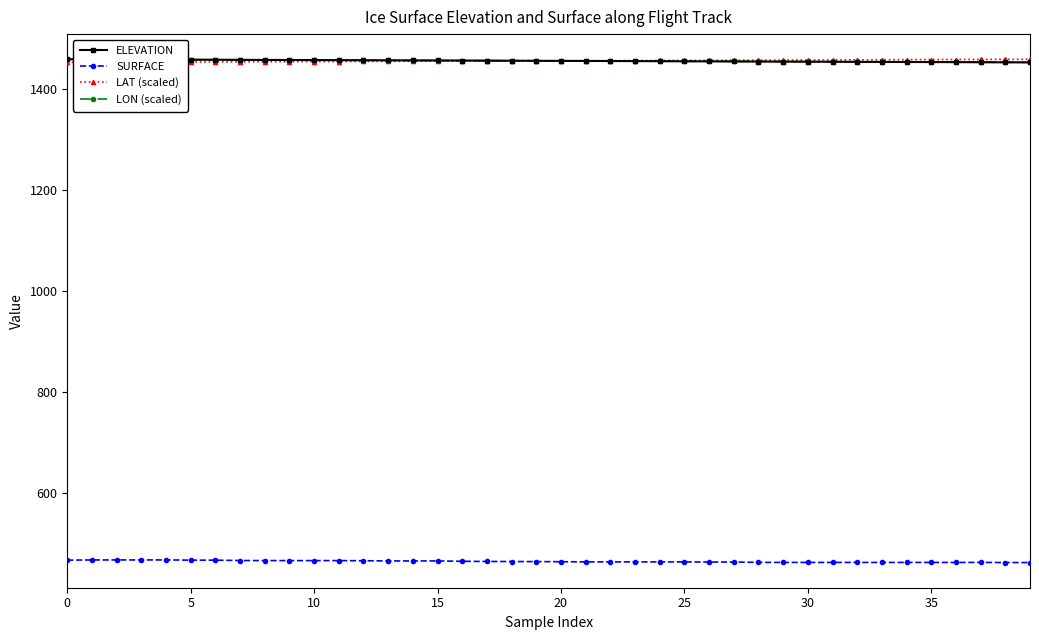

What is the sum of all LAT (scaled) values?

58200.4